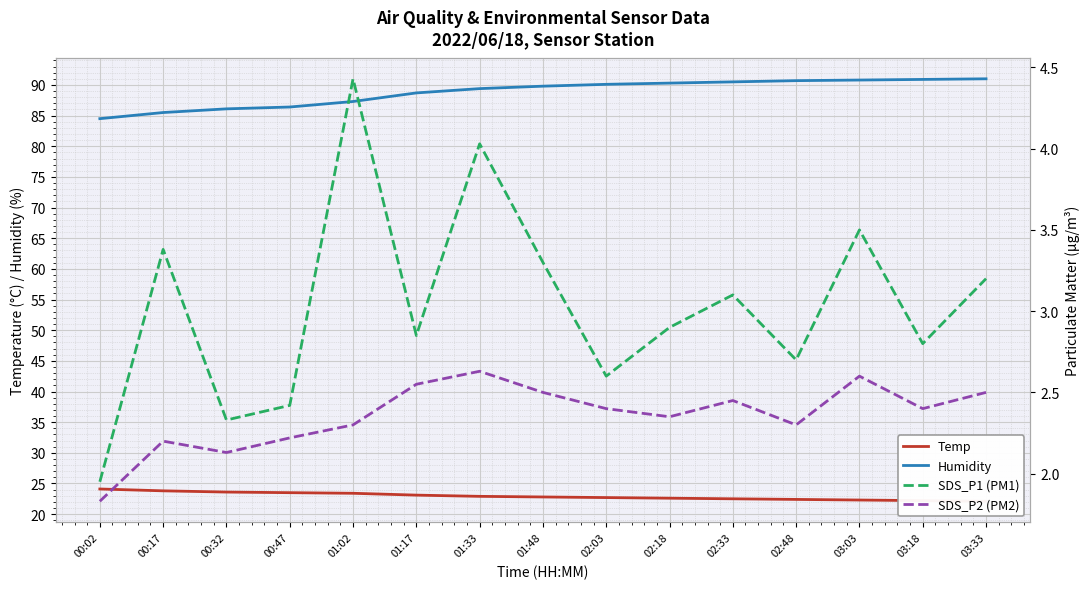

What is the difference between the highest and lowest values at 03:03?

88.2